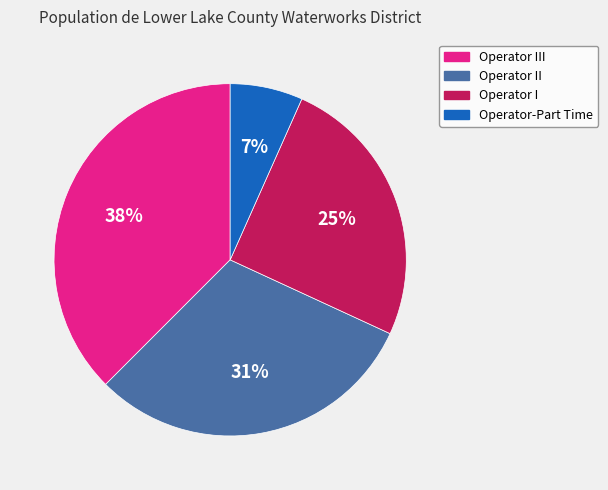

What is the smallest slice in the pie chart?

Operator-Part Time